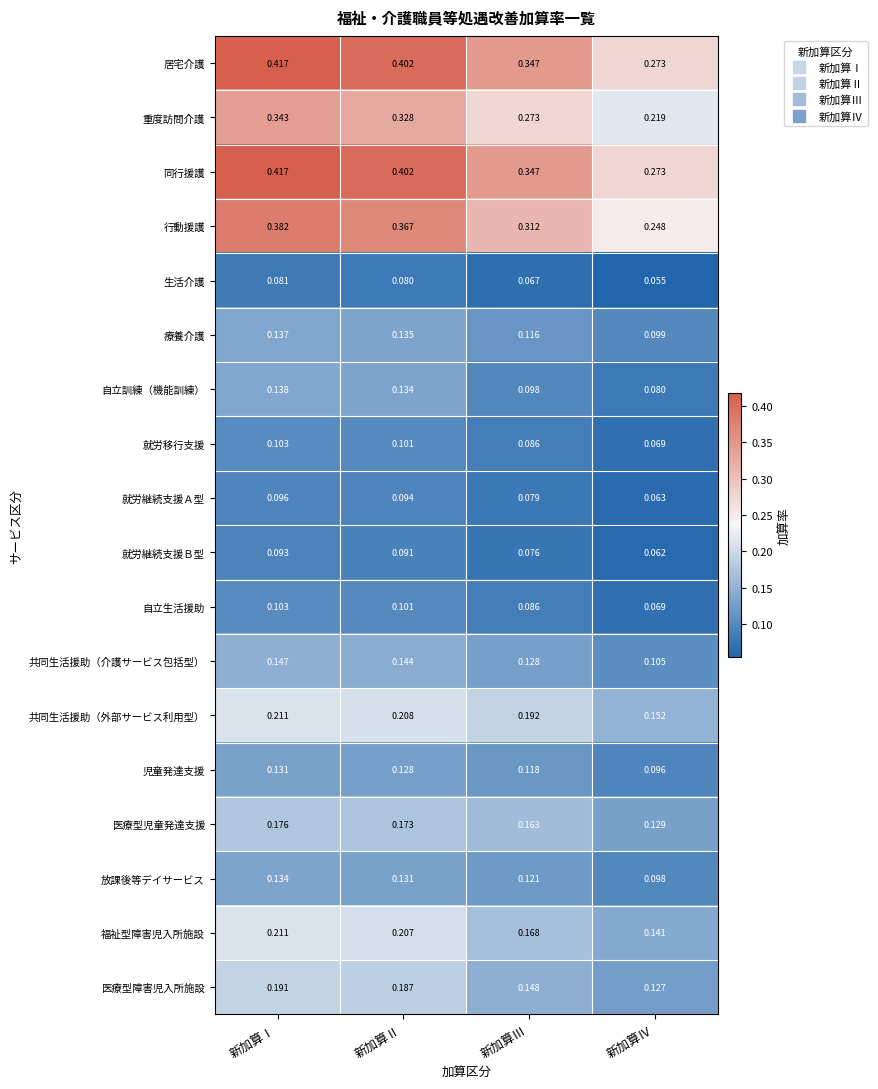

Which category has the lowest value across all series?

新加算Ⅳ